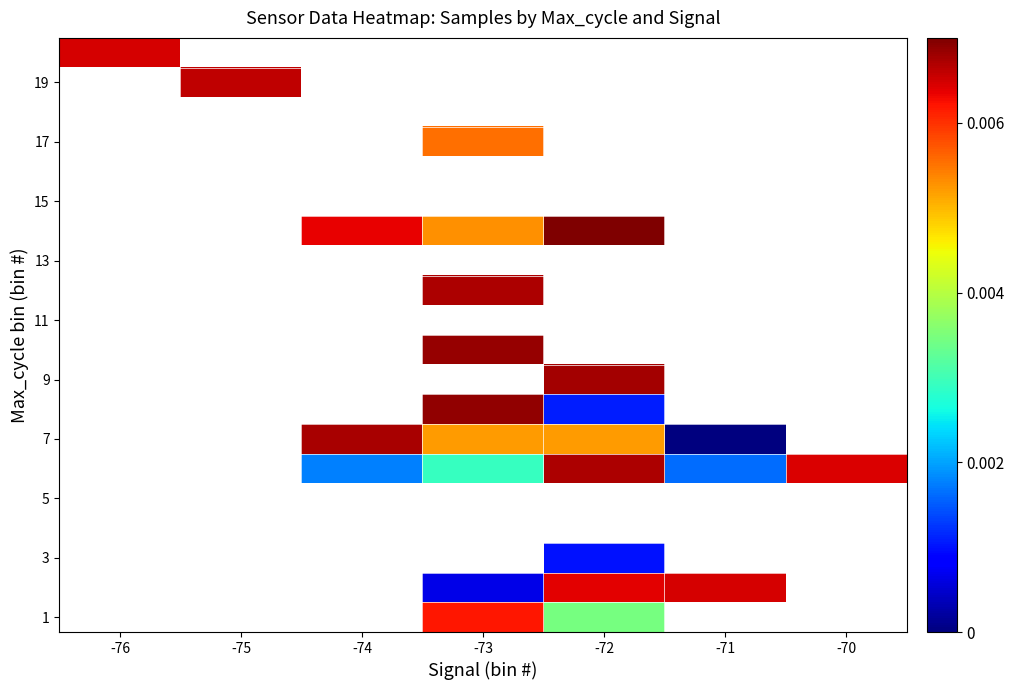

List the labels in order of 1 value, smallest first.

-72, -71, -70, -76, -75, -74, -73